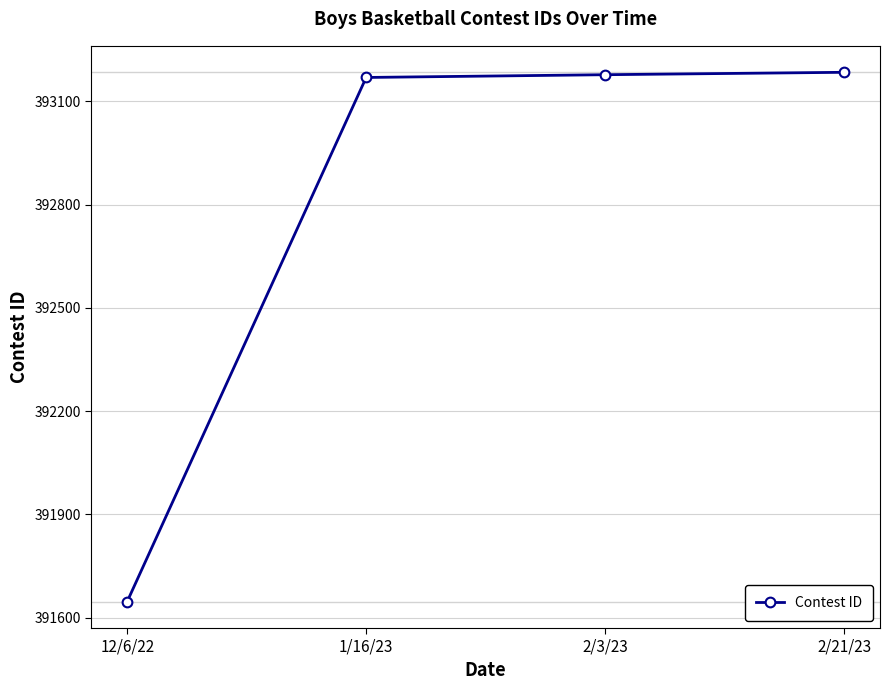

Between 2/21/23 and 12/6/22, which is larger?

2/21/23